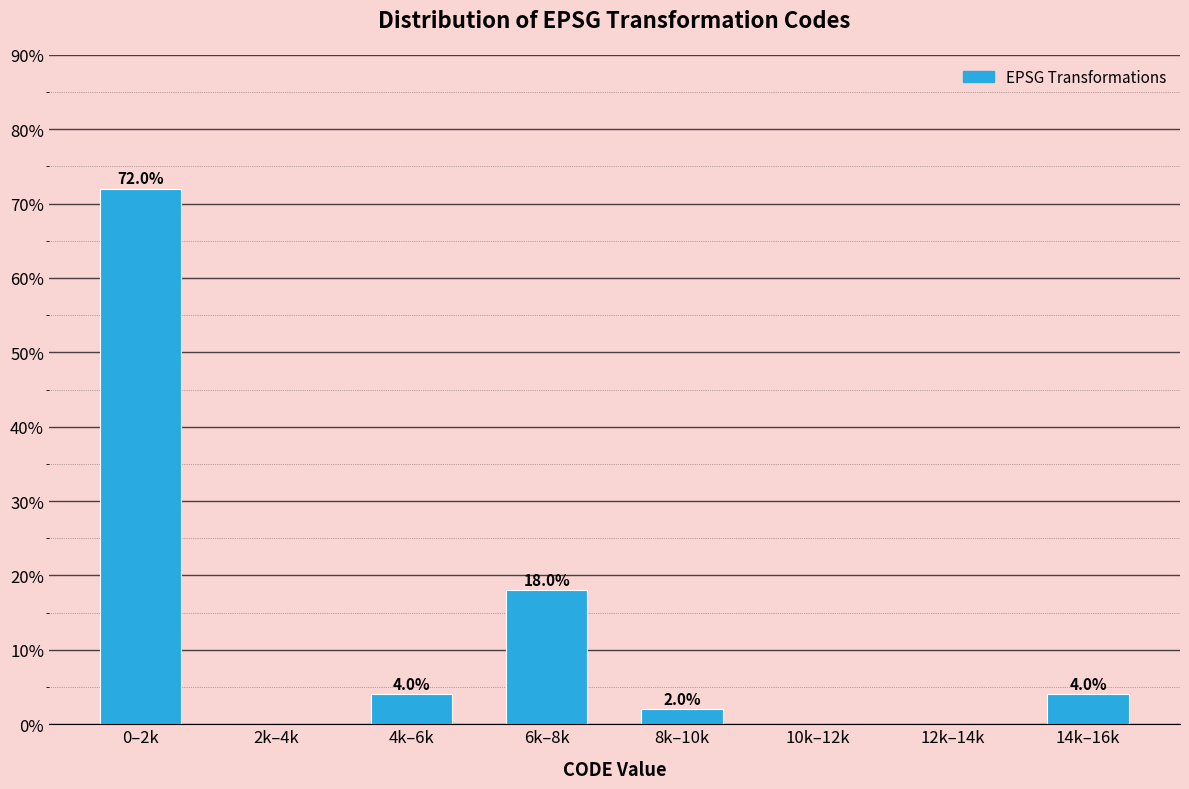

Reading left to right, transcribe all the data shown in this chart.

0–2k=72	2k–4k=0	4k–6k=4	6k–8k=18	8k–10k=2	10k–12k=0	12k–14k=0	14k–16k=4